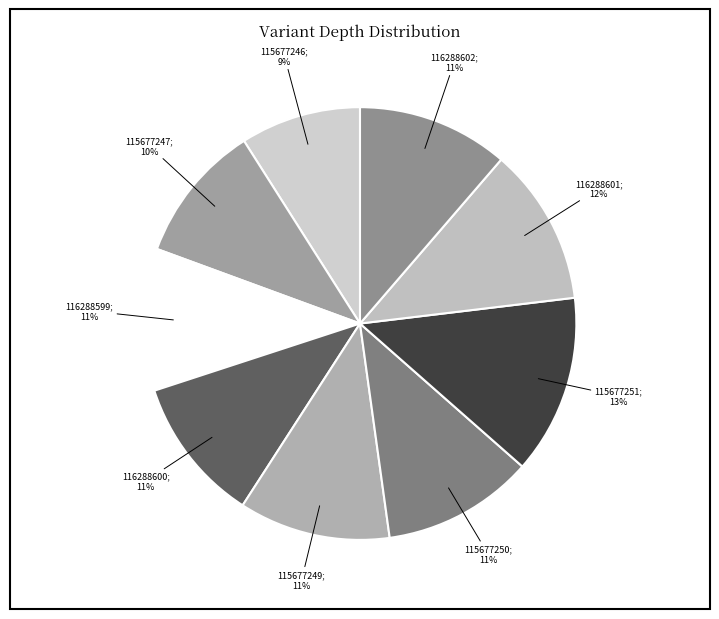

To the nearest percent, what is the difference between the largest and smallest slice percentages?

4%